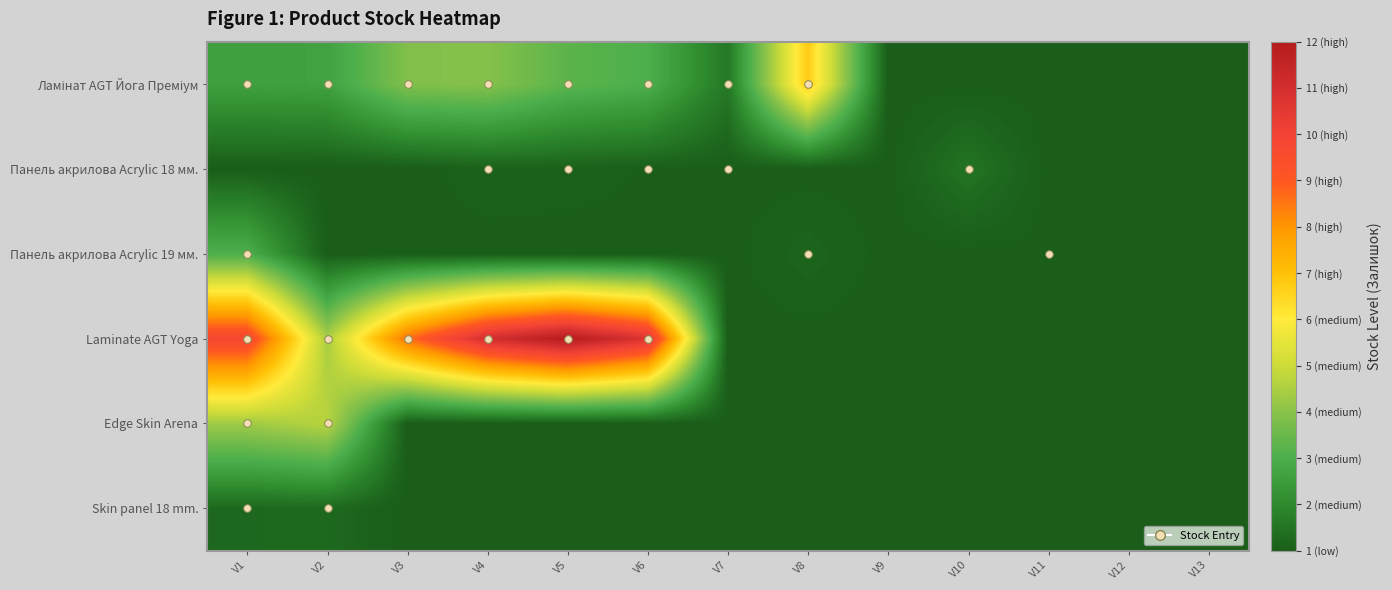

Which series has the widest spread of values?

Laminate AGT Yoga